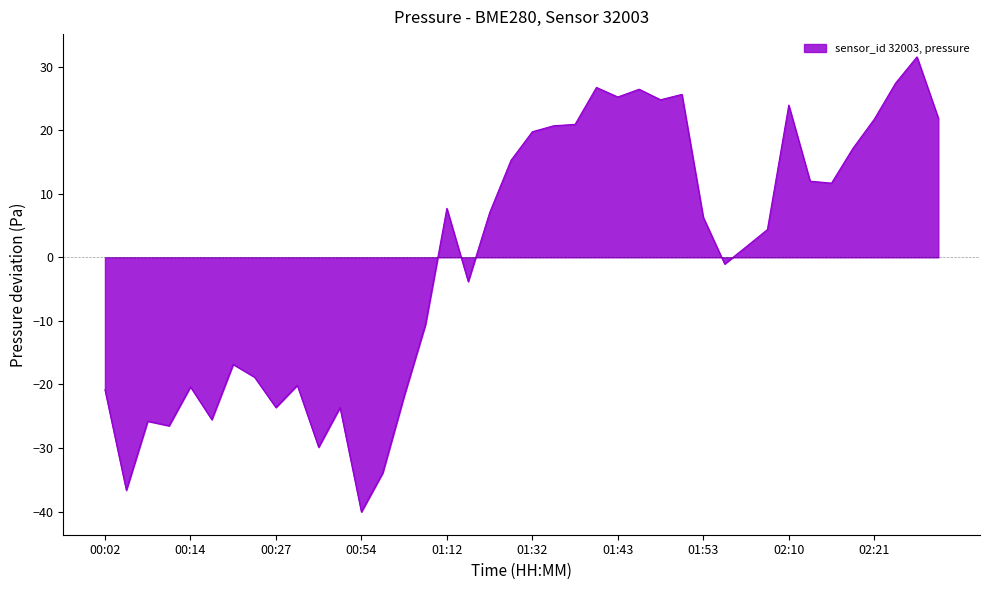

What is the maximum value shown in the chart?

31.5